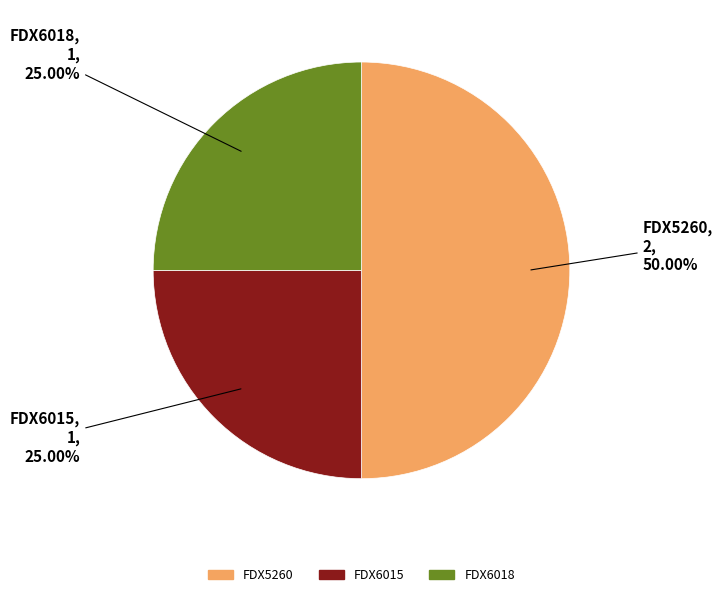

Approximately how many times larger is the value at FDX6015 compared to FDX5260?

0.5